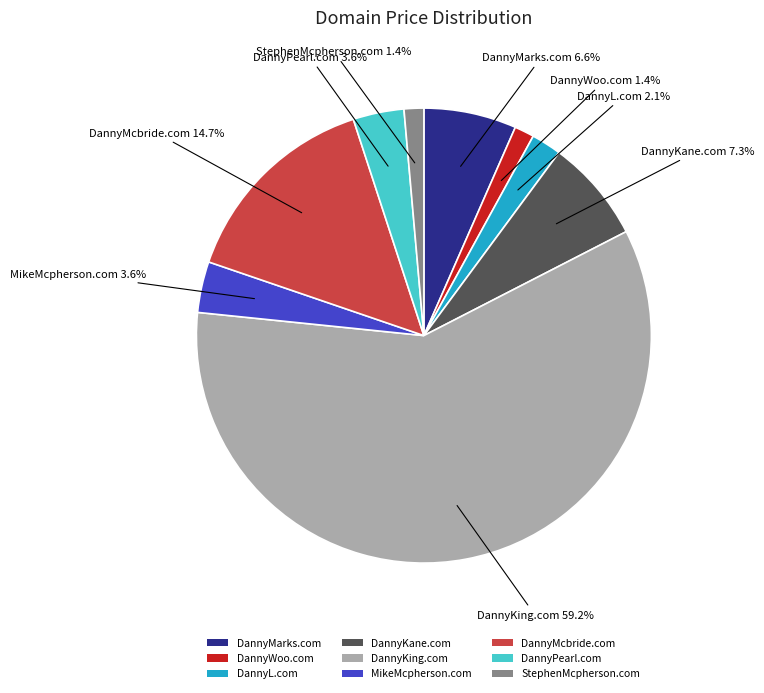

Between DannyMarks.com and DannyWoo.com, which is larger?

DannyMarks.com